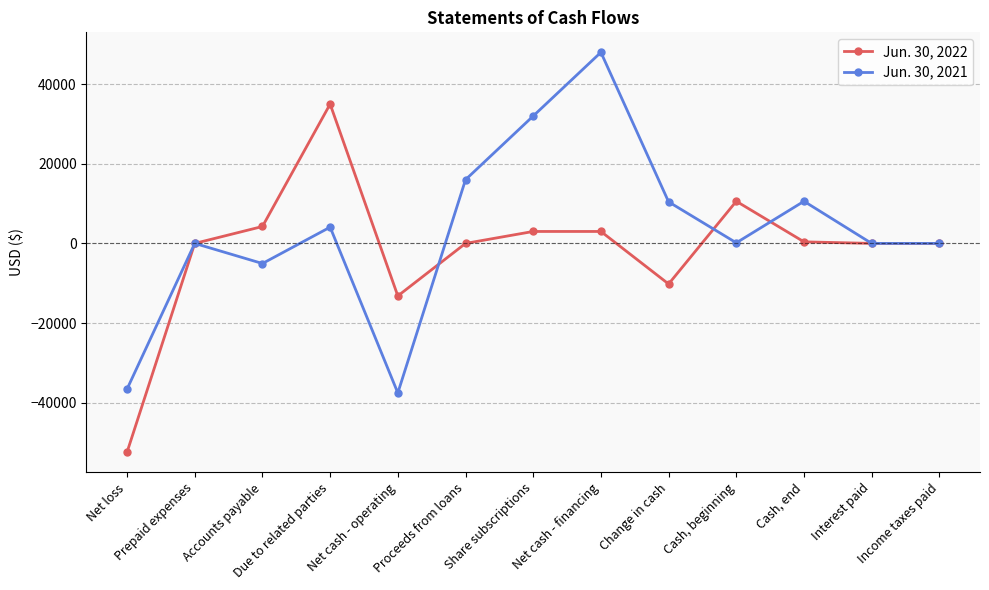

Which series changed the most between Proceeds from loans and Change in cash?

Jun. 30, 2022